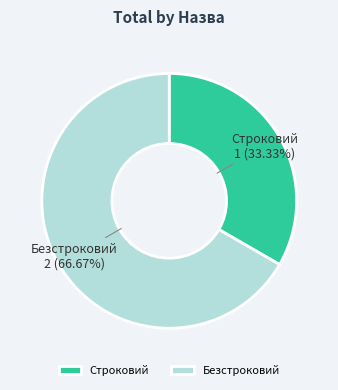

Which category has the smallest portion of the pie?

Строковий